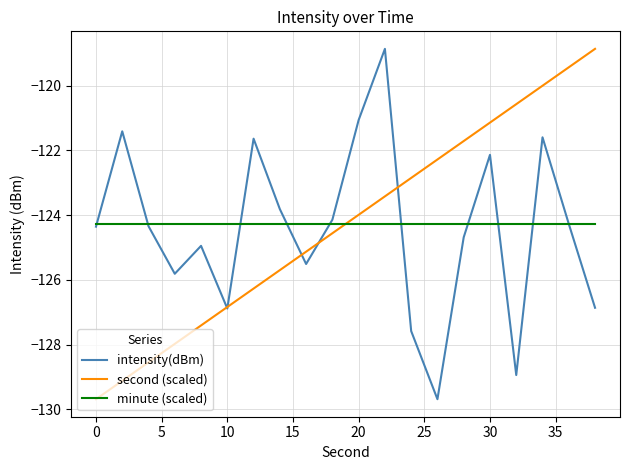

What is the highest value of the minute (scaled) series?

-124.3